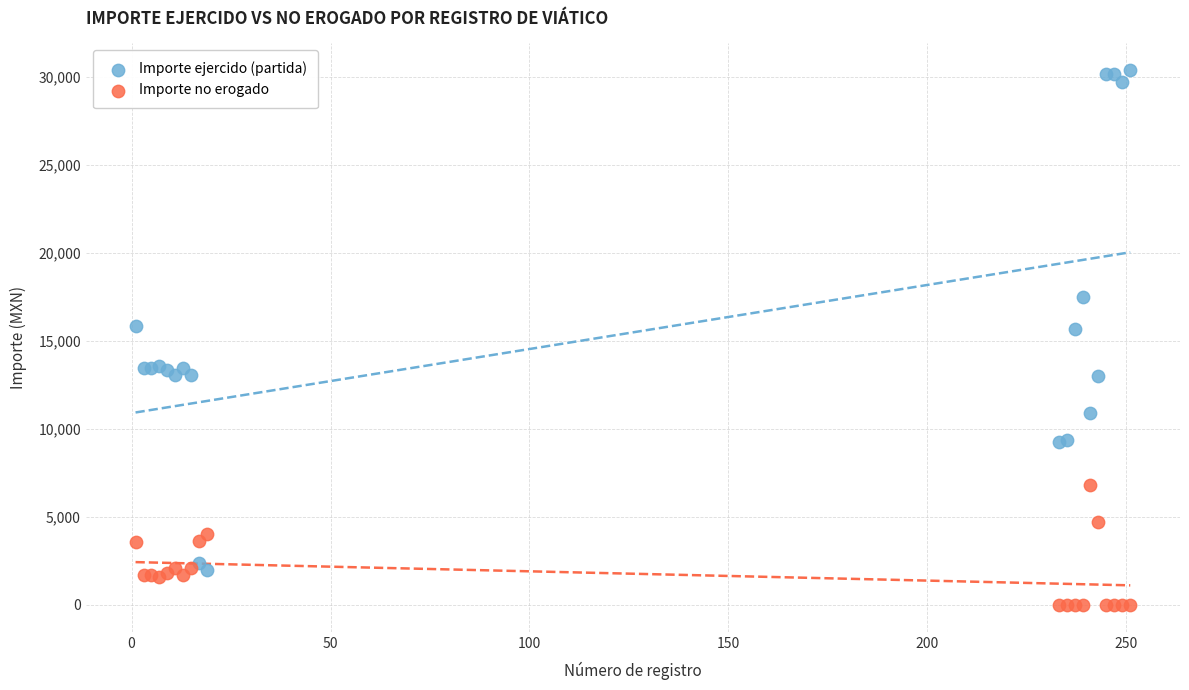

Which series contains the highest Y value?

Importe ejercido (partida)